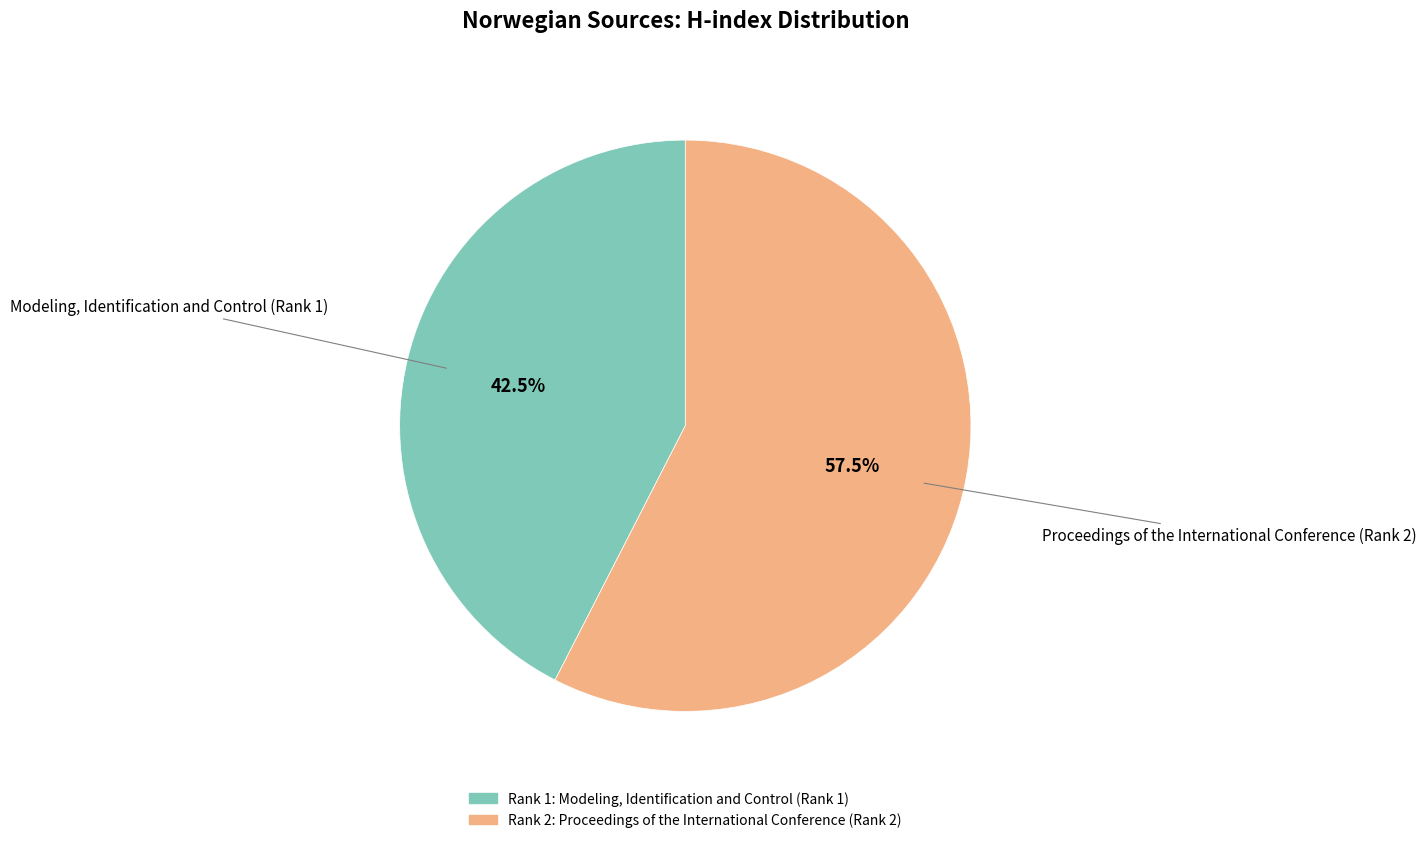

Is there a majority slice in this chart?

Yes